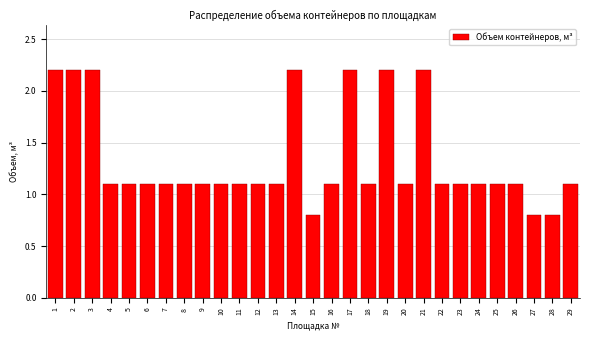

Reading left to right, extract all data points from this chart.

2.2	2.2	2.2	1.1	1.1	1.1	1.1	1.1	1.1	1.1	1.1	1.1	1.1	2.2	0.8	1.1	2.2	1.1	2.2	1.1	2.2	1.1	1.1	1.1	1.1	1.1	0.8	0.8	1.1